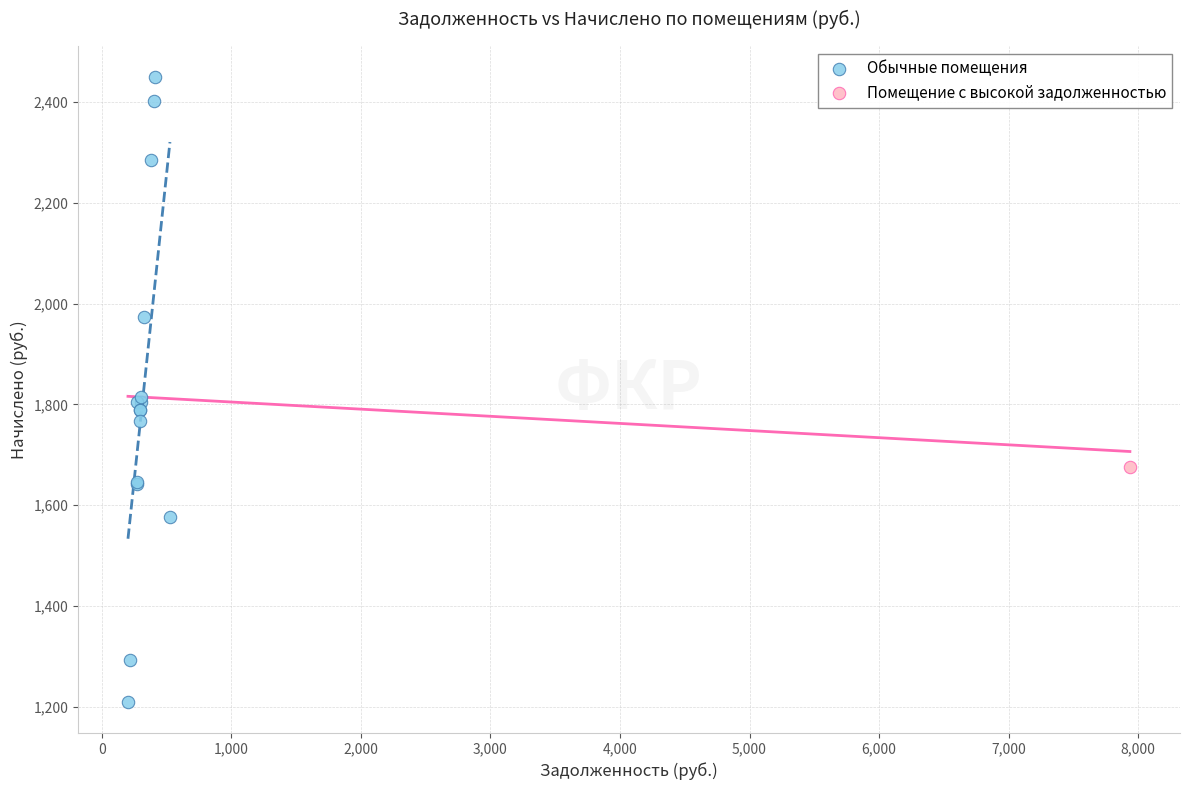

What are all the series names shown in the legend?

Обычные помещения, Помещение с высокой задолженностью